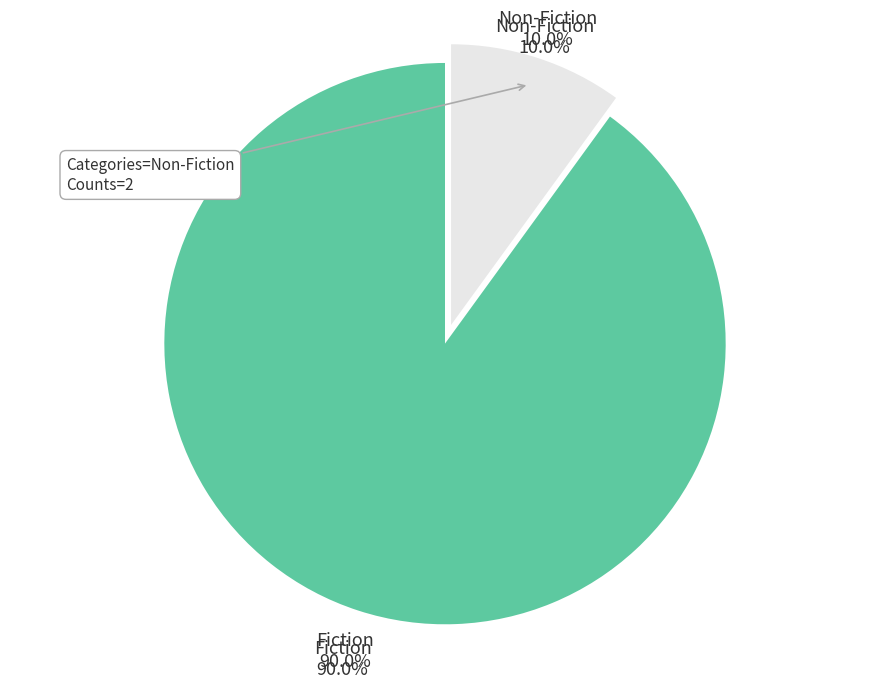

True or false: Fiction accounts for 90% of the total.

True